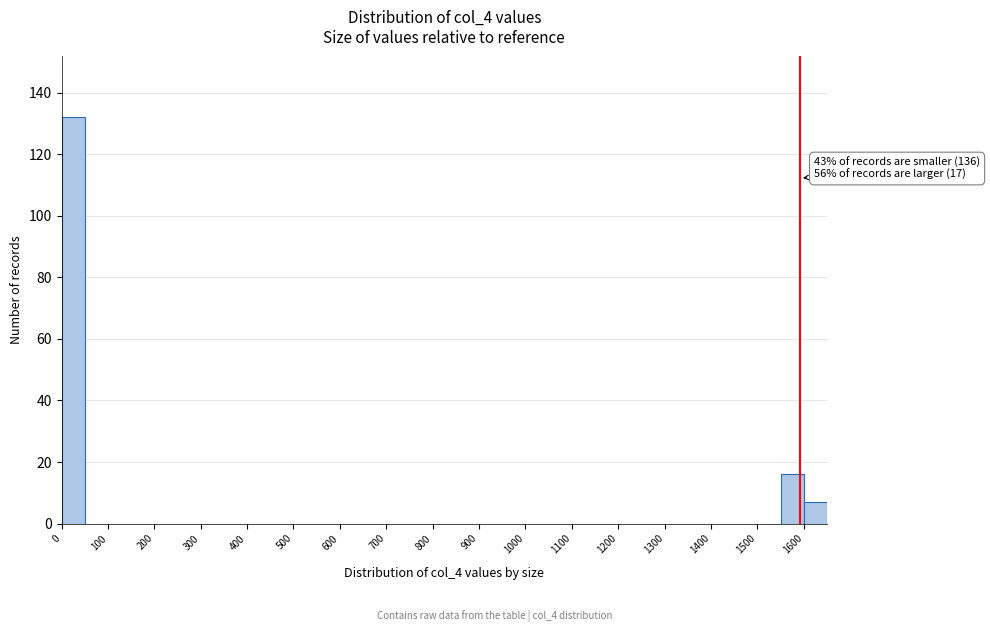

Over which range of the x-axis is the bar tallest?

0 to 50